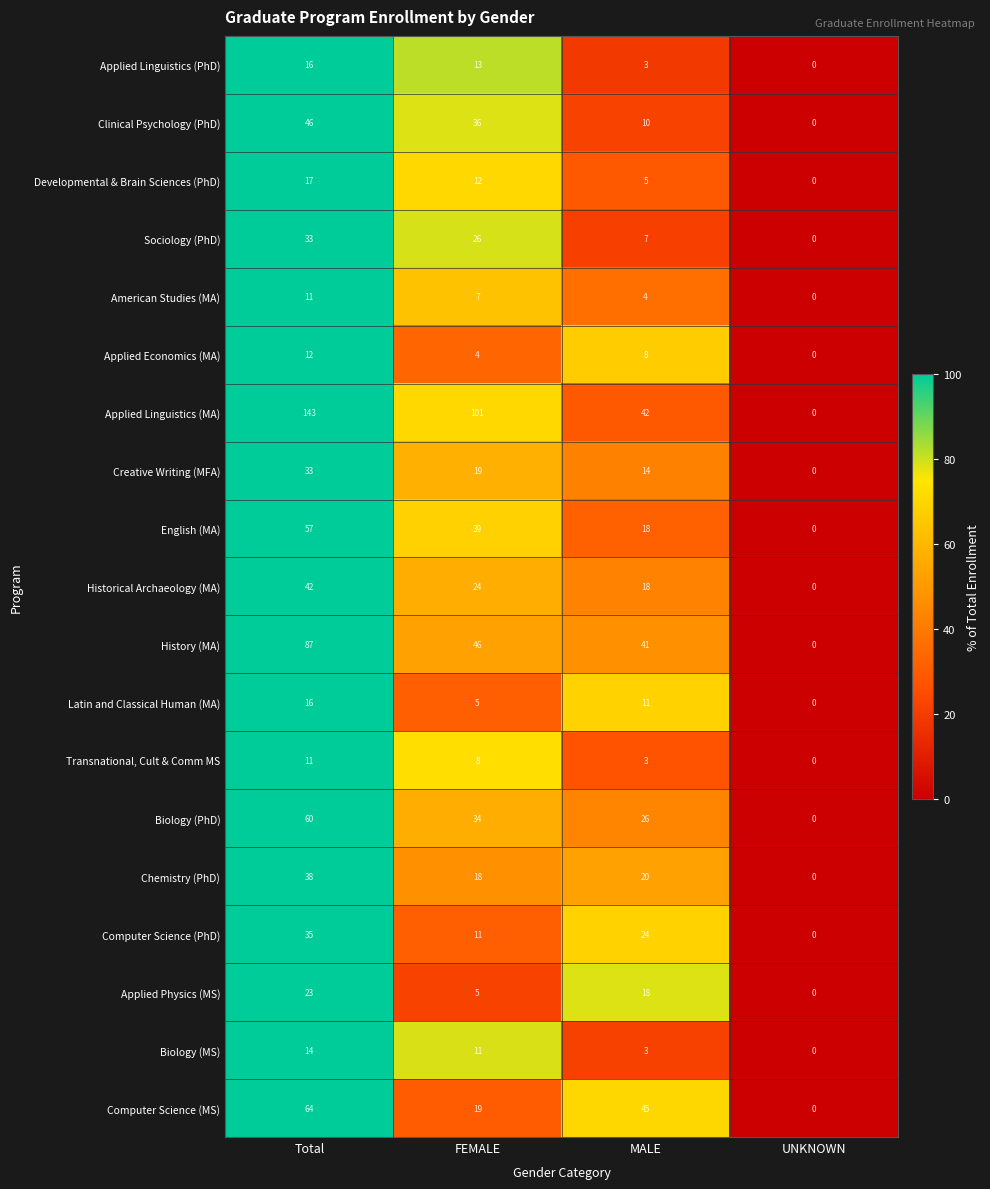

What is the difference between the maximum and minimum values in the Transnational, Cult & Comm MS series?

11